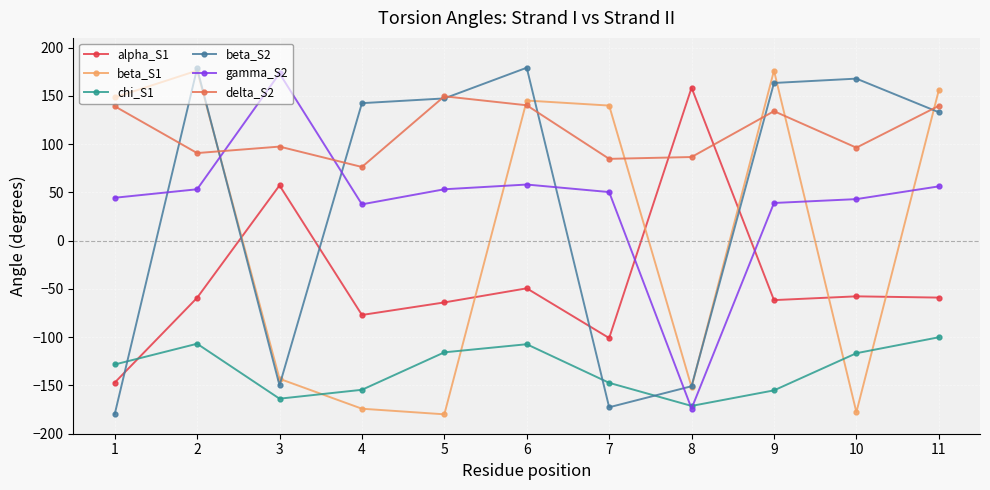

What is the total value across all series at 11?

325.5